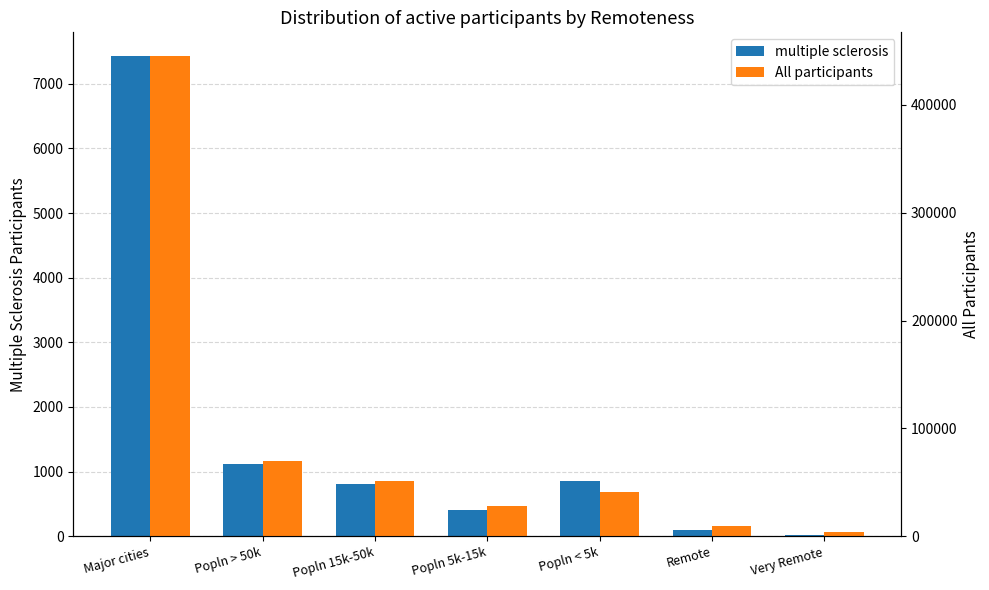

The value of All participants at Major cities is 445060. True or false?

True